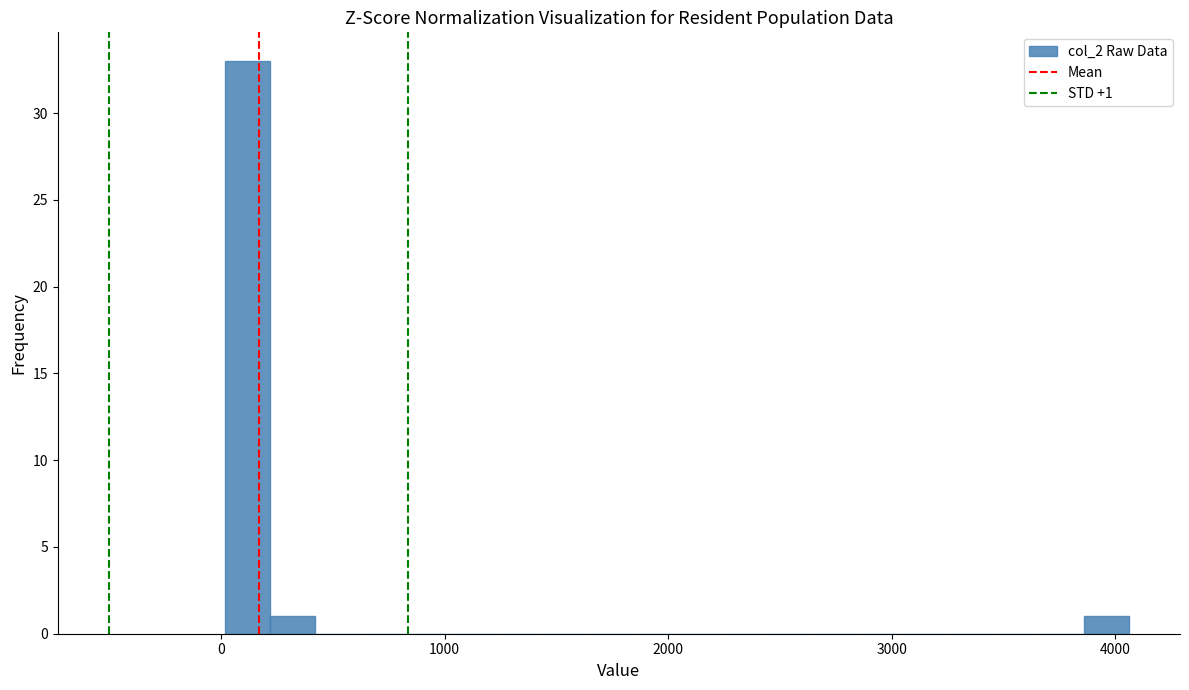

Around what value on the x-axis is the tallest bar? Give the approximate position of its centre, as read against the axis.

100